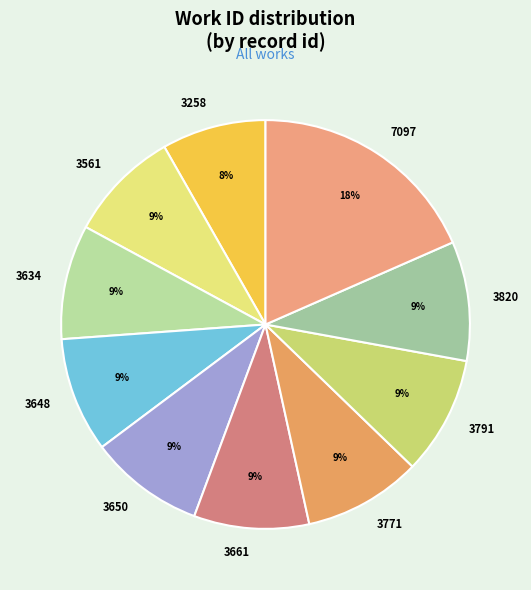

Is there a majority slice in this chart?

No